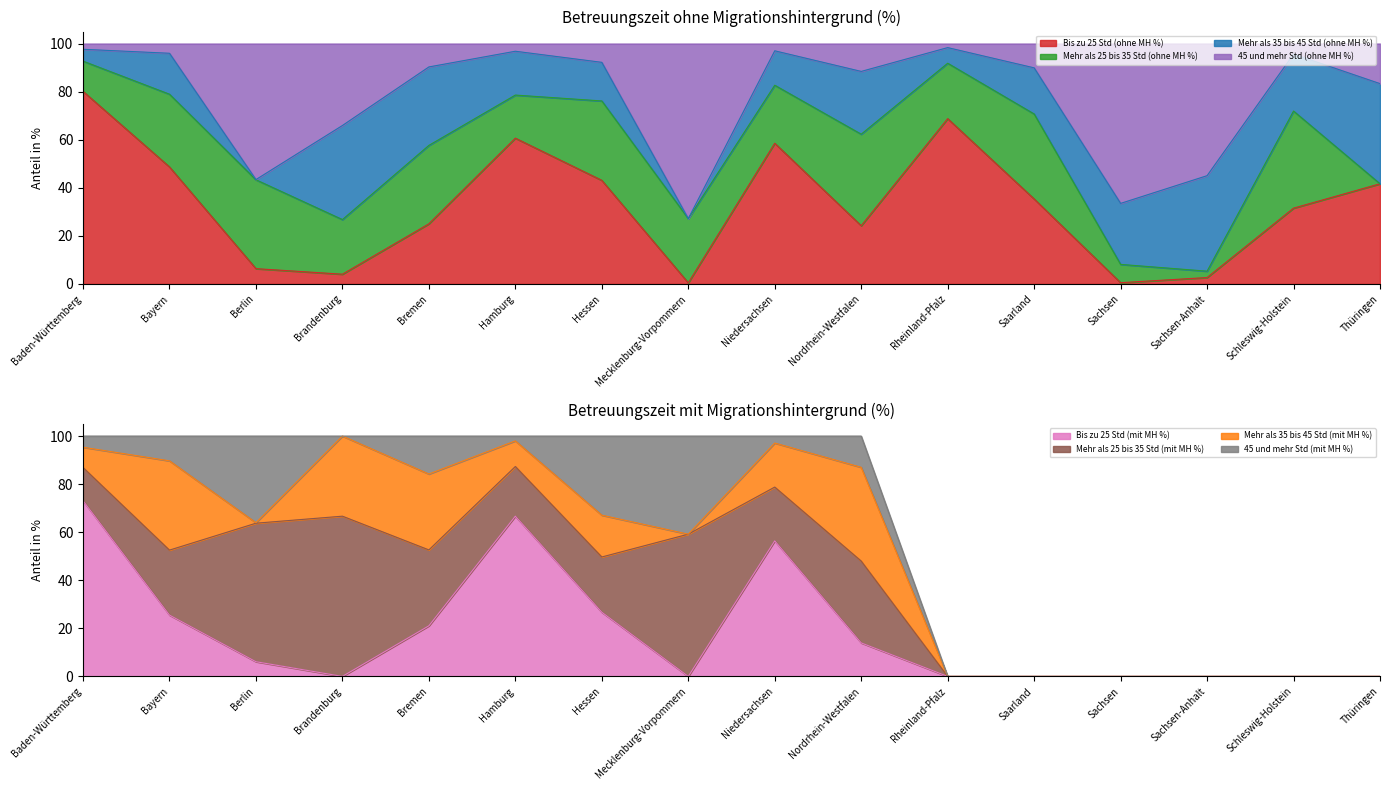

The 45 und mehr Std (ohne MH %) series shows 65.1 at Bayern. True or false?

False